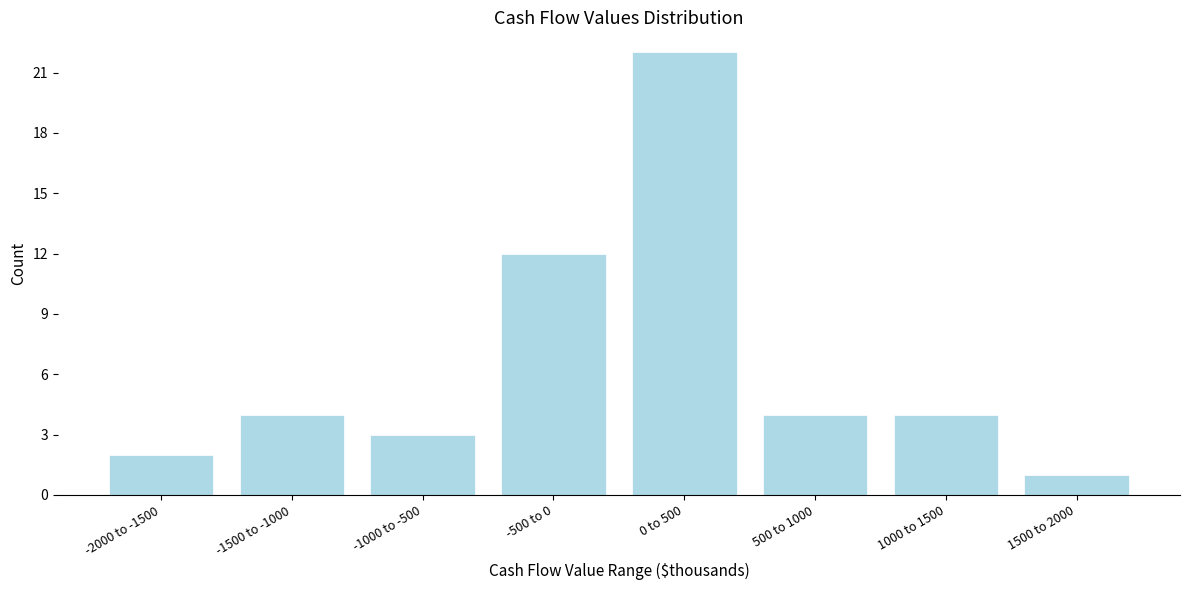

Reading left to right, extract all data points from this chart.

2	4	3	12	22	4	4	1